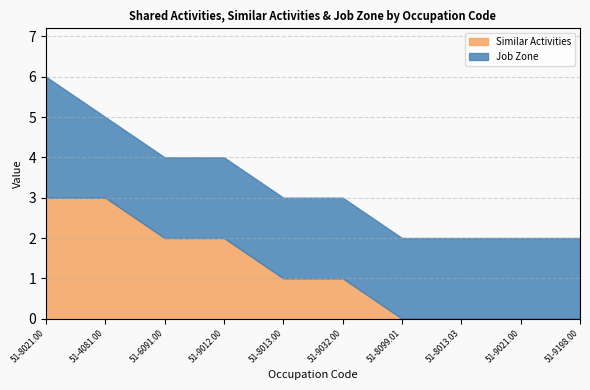

What is the difference between the highest and lowest values at 51-8013.00?

1